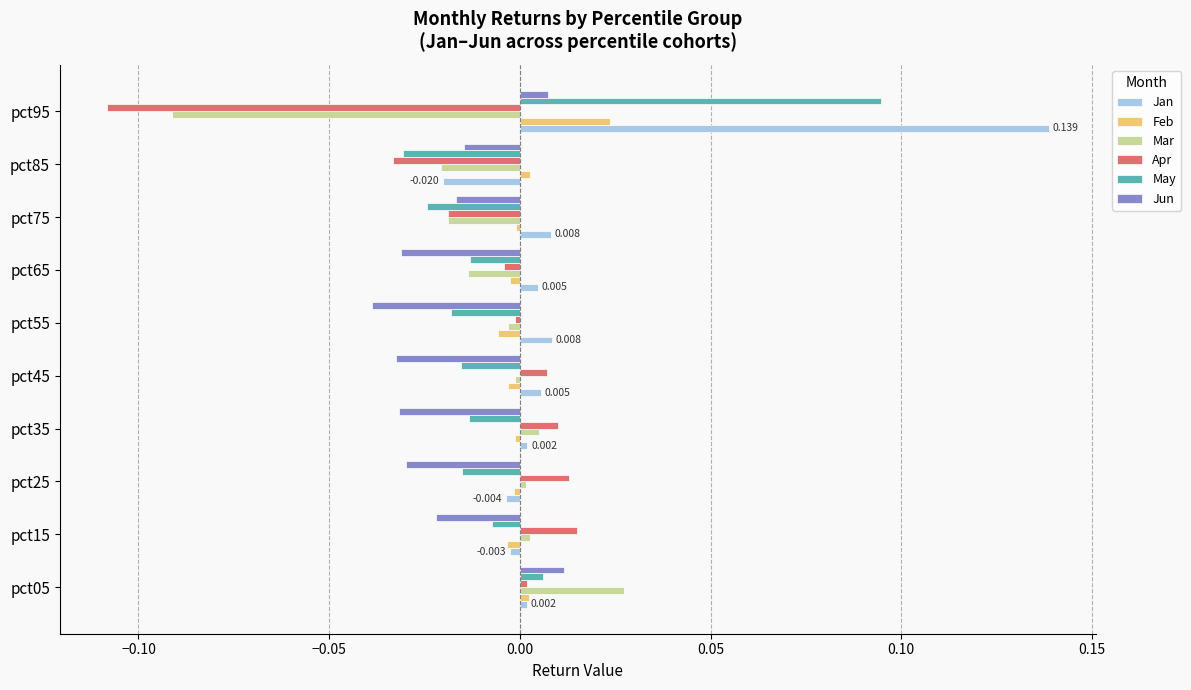

How many values in the Apr series exceed 0?

5